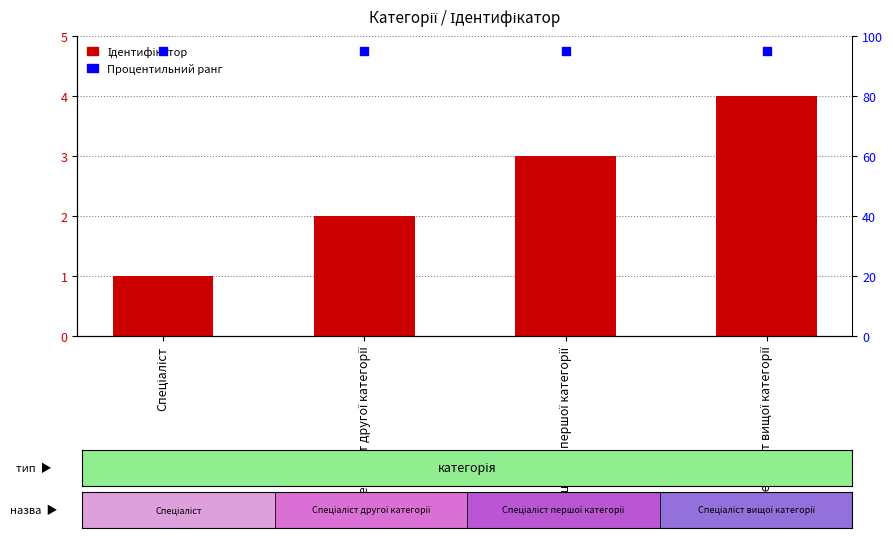

Which series contains the highest Y value?

Процентильний ранг